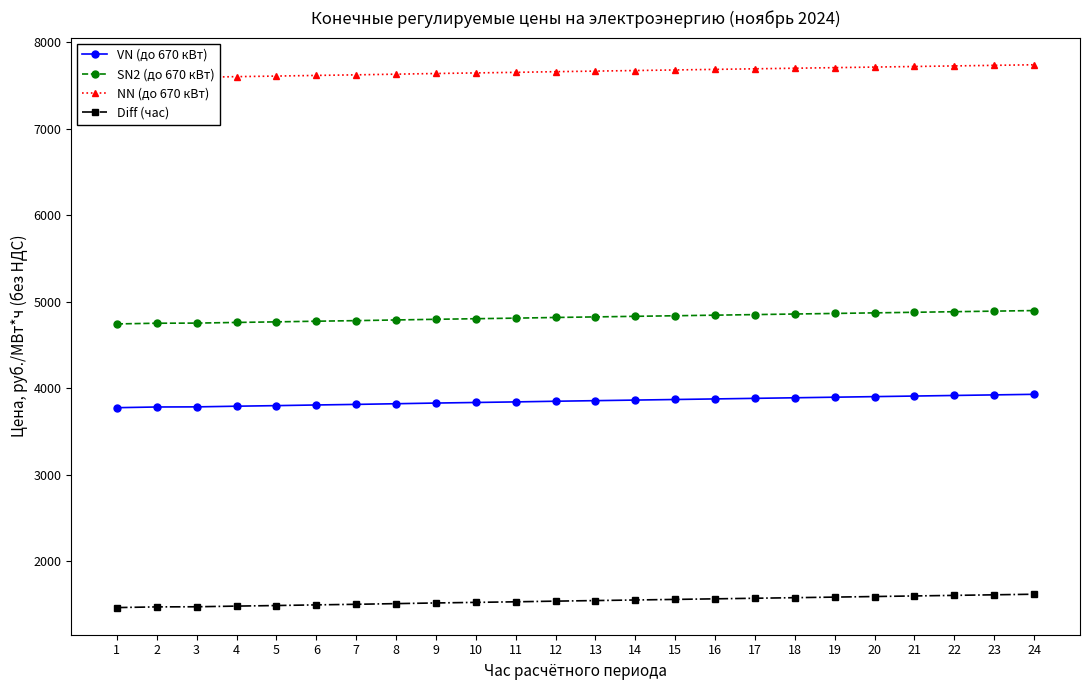

What is the spread (max minus min) of values at 7?

6125.8